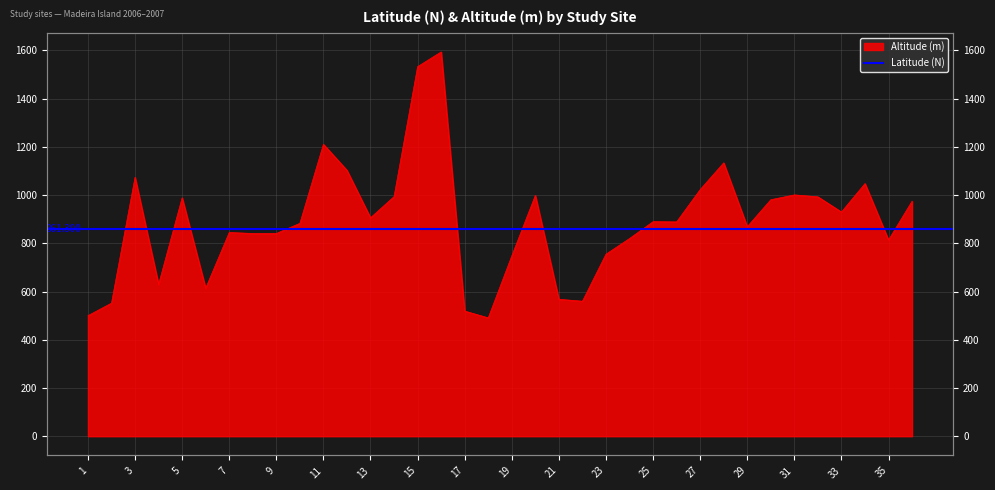

How many lines are shown in the chart?

1